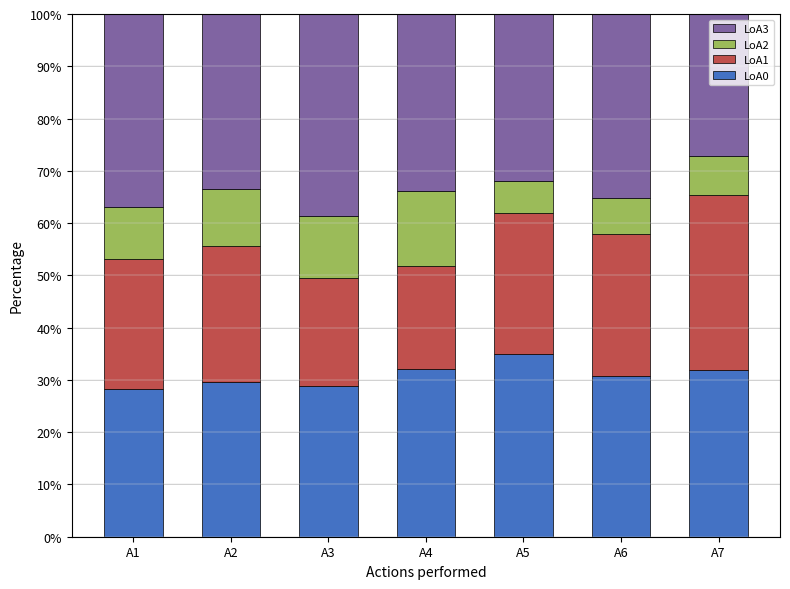

What is the total value across all series at A4?

100.0